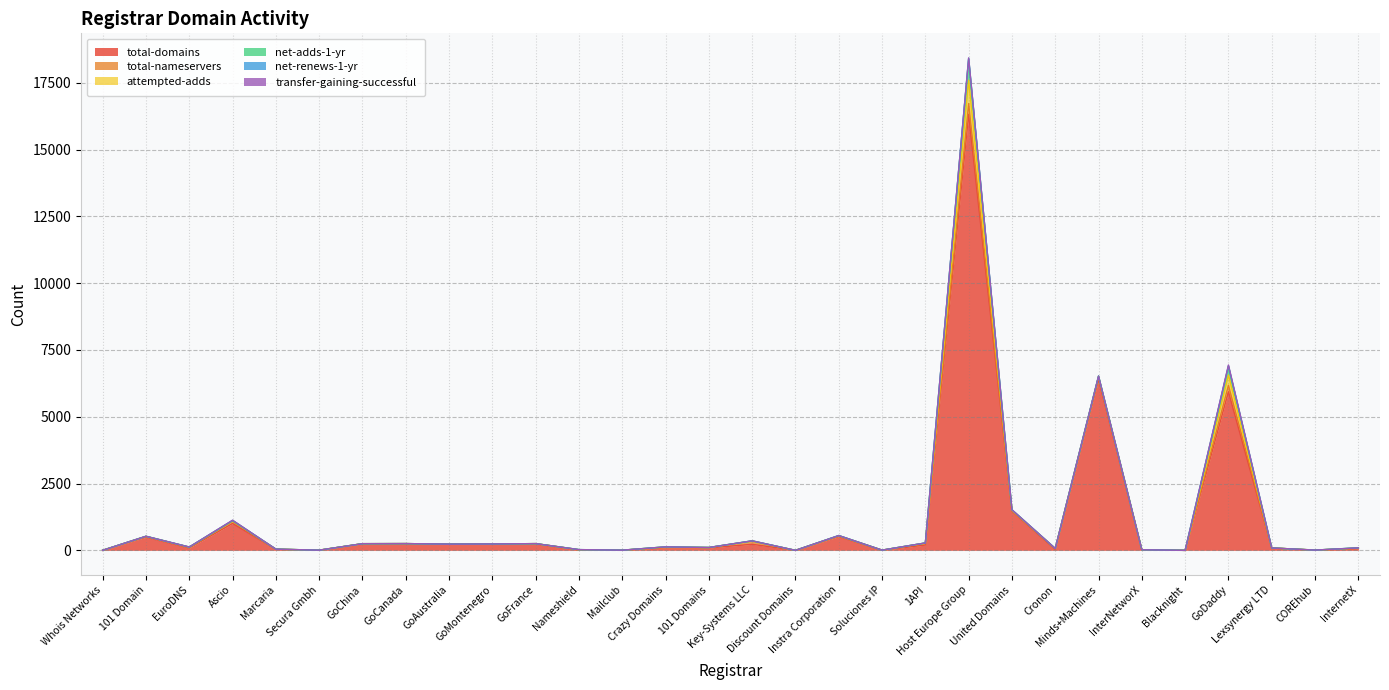

Does the chart display data point markers on the line(s)?

No